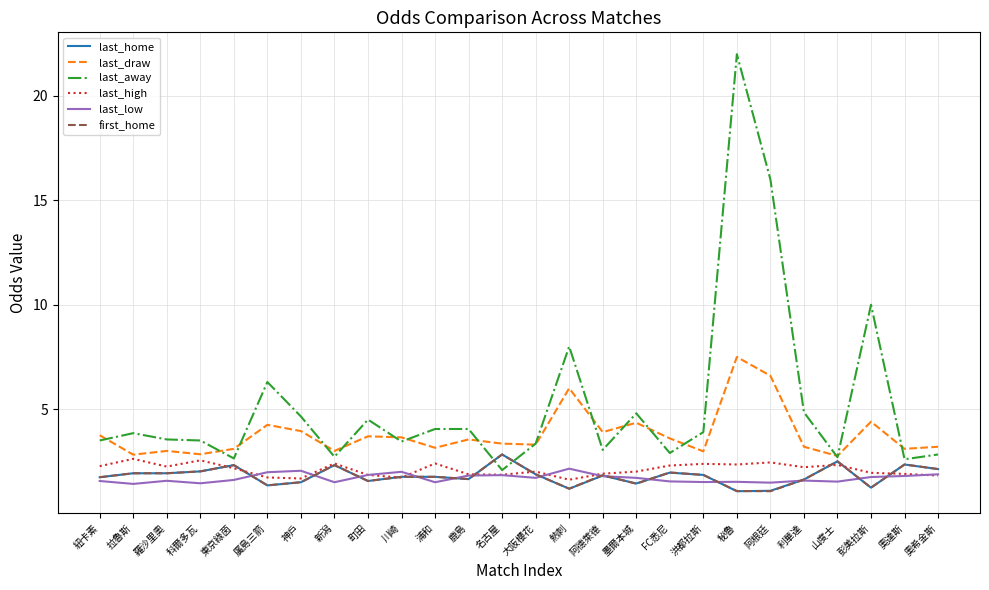

Where is last_away nearest to the value 12?

彭美拉斯